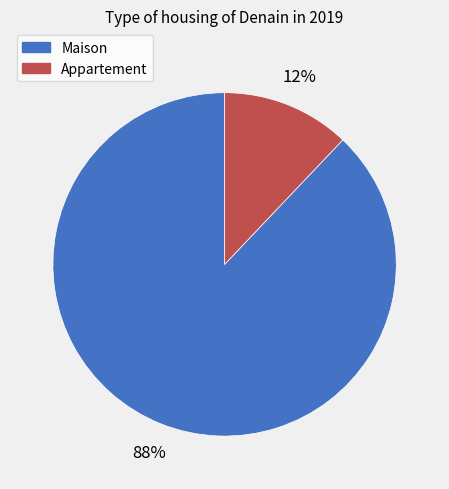

To the nearest percent, what is the difference between the largest and smallest slice percentages?

76%